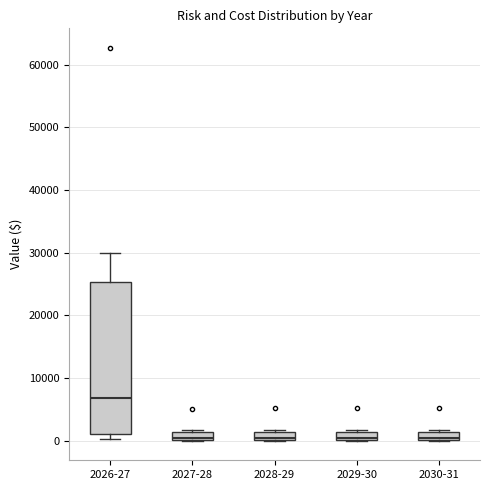

Which box's median line is the highest?

2026-27